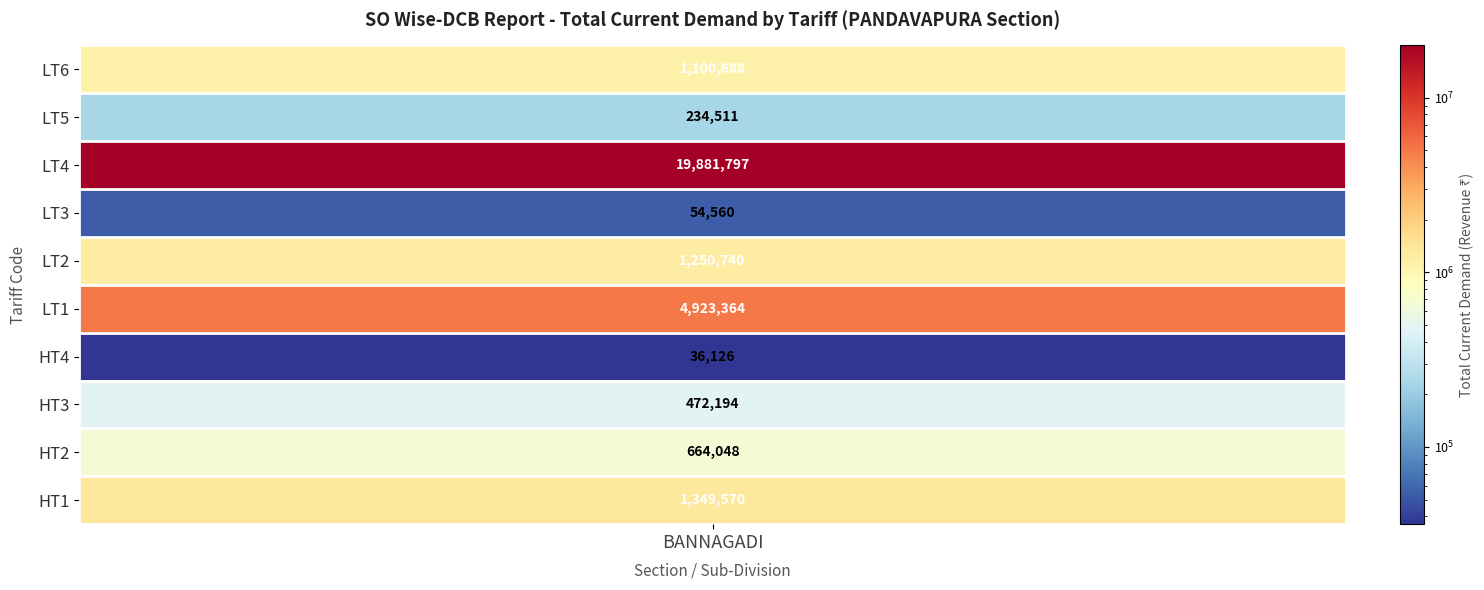

Between LT1 and HT4, which is larger?

LT1